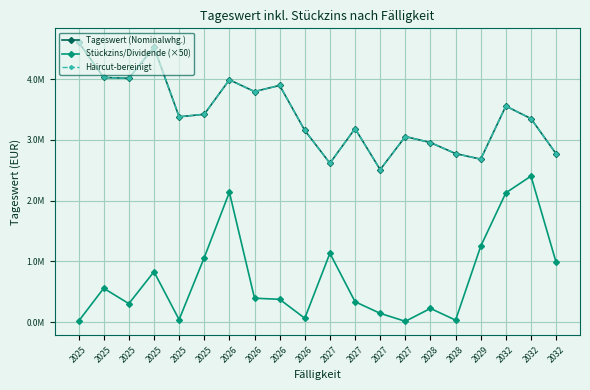

What is the approximate value of Haircut-bereinigt at 2027?

2510217.2